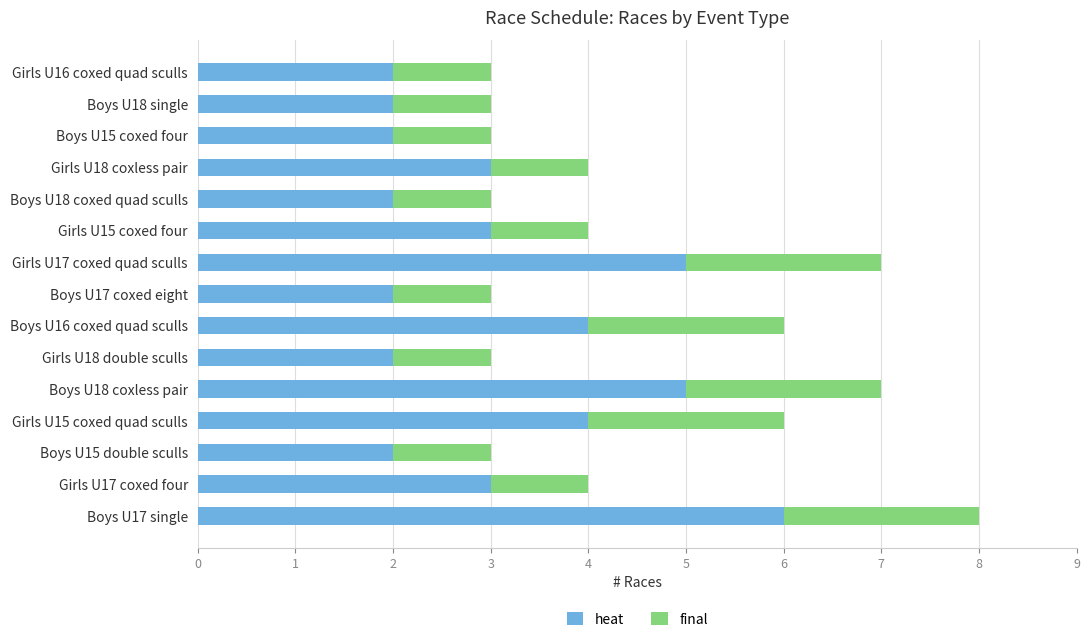

What are all the series names shown in the legend?

heat, final